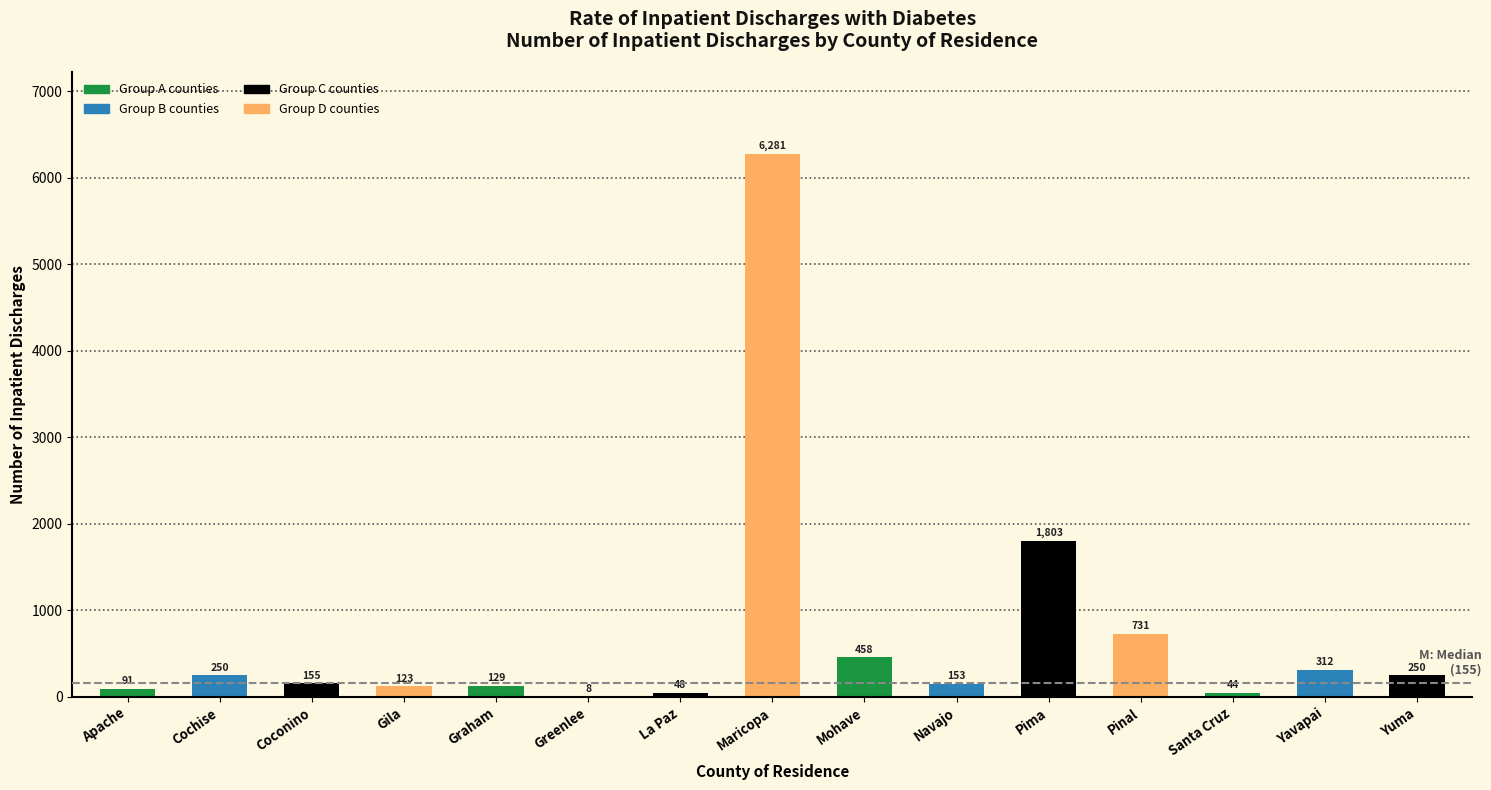

Reading left to right, list all the values displayed in this chart.

Apache=91	Cochise=250	Coconino=155	Gila=123	Graham=129	Greenlee=8	La Paz=48	Maricopa=6281	Mohave=458	Navajo=153	Pima=1803	Pinal=731	Santa Cruz=44	Yavapai=312	Yuma=250